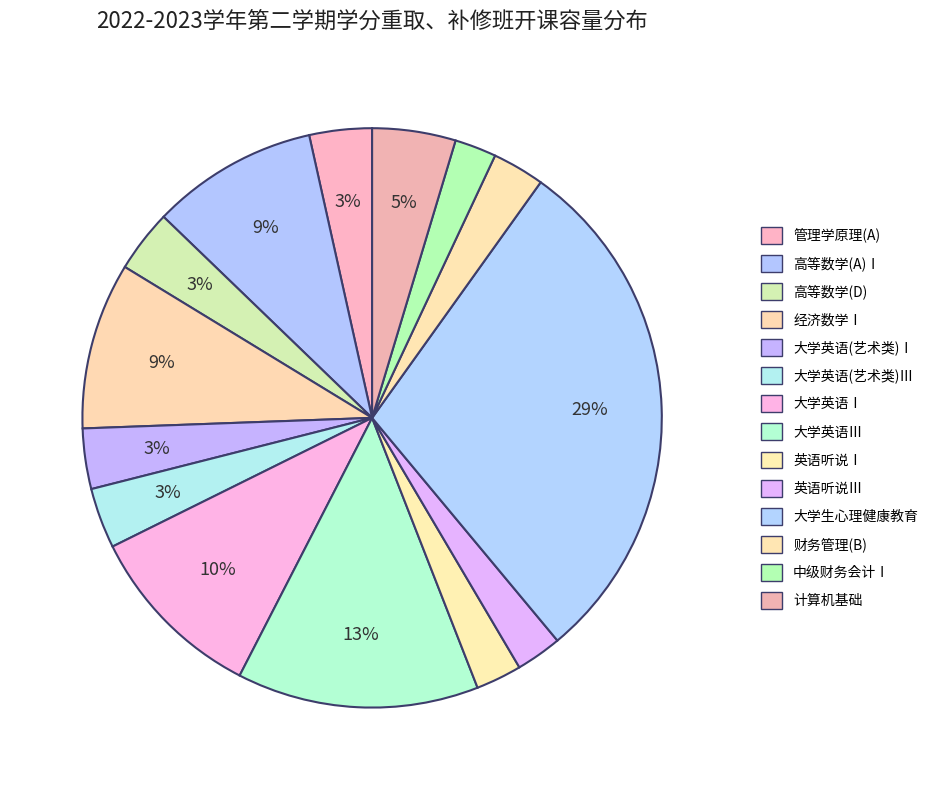

What is the largest slice in the pie chart?

大学生心理健康教育